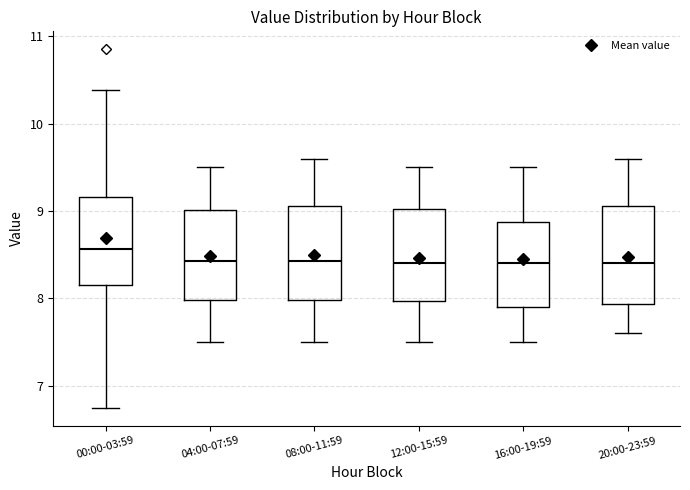

Reading left to right, transcribe this box plot: for each box, give where its median line is, the range the box spans, and where its two whiskers end, as read against the y-axis. The values are not printed on the chart, so give them approximately, as read against the axis.

00:00-03:59: median 8.6, box 8.2 to 9.2, whiskers 6.8 to 10.4
04:00-07:59: median 8.4, box 8.0 to 9.0, whiskers 7.5 to 9.5
08:00-11:59: median 8.4, box 8.0 to 9.1, whiskers 7.5 to 9.6
12:00-15:59: median 8.4, box 8.0 to 9.0, whiskers 7.5 to 9.5
16:00-19:59: median 8.4, box 7.9 to 8.9, whiskers 7.5 to 9.5
20:00-23:59: median 8.4, box 7.9 to 9.1, whiskers 7.6 to 9.6